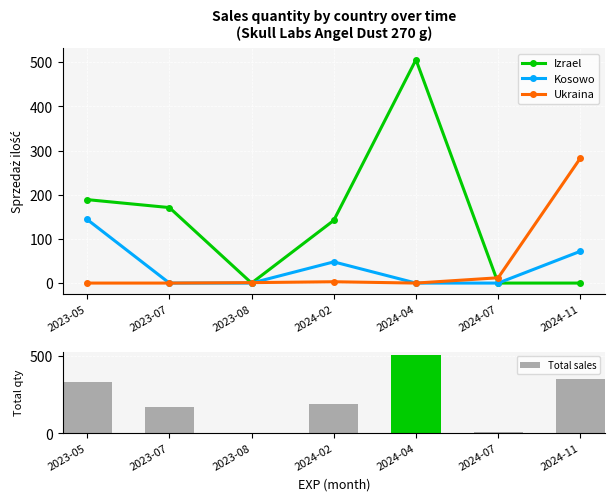

What is the label of the 6th bar from the left?

2024-07